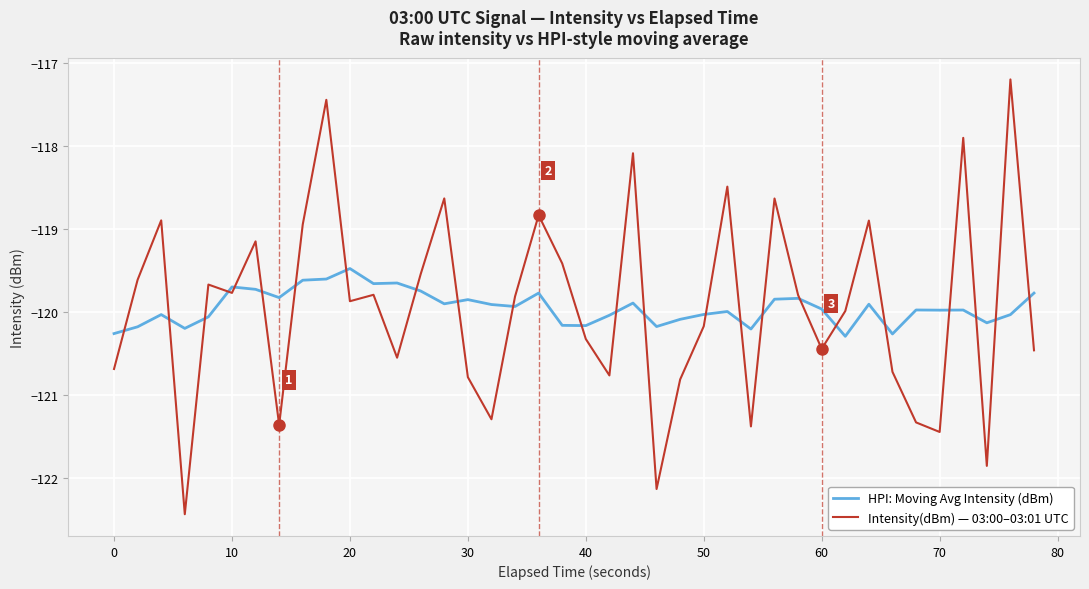

What is the highest value of the HPI: Moving Avg Intensity (dBm) series?

-119.5